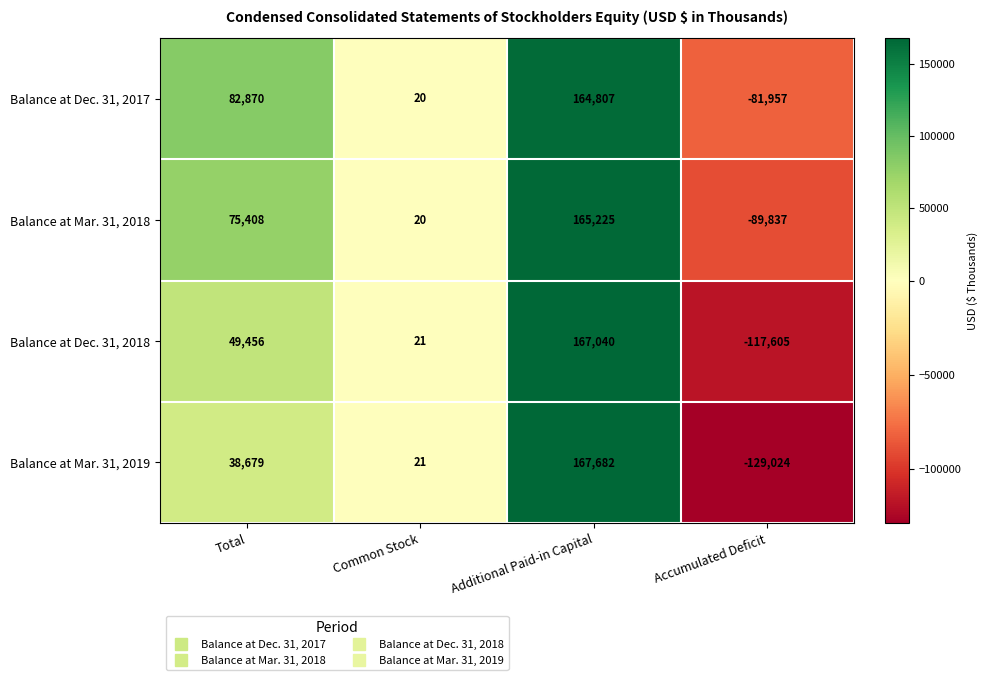

Count the number of categories in the chart.

4